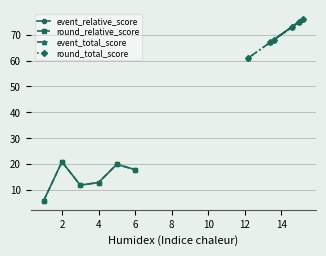

True or false: event_relative_score has a value of 29 at 8.

False